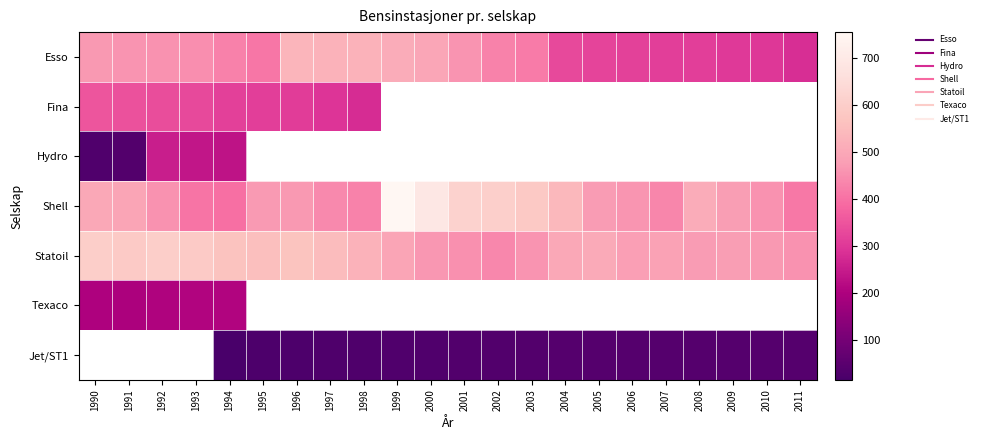

What is the spread (max minus min) of values at 2001?

580.0